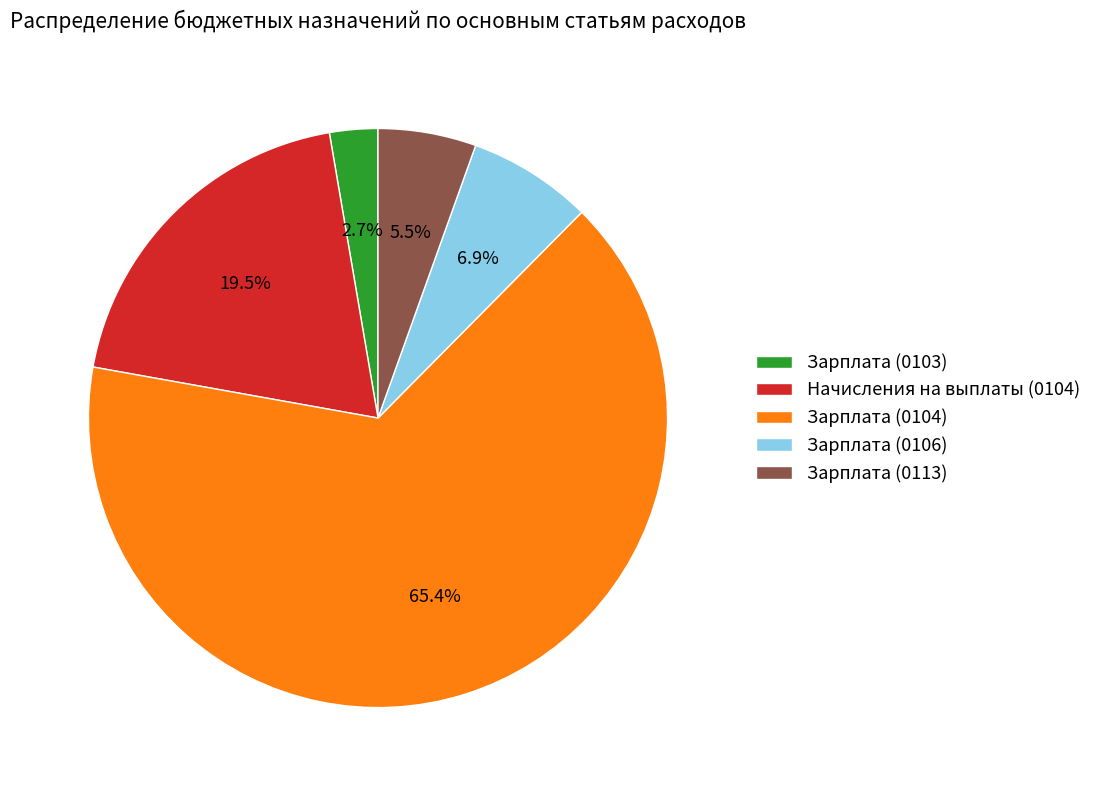

Rank the categories by value from lowest to highest.

Зарплата (0103), Зарплата (0113), Зарплата (0106), Начисления на выплаты (0104), Зарплата (0104)